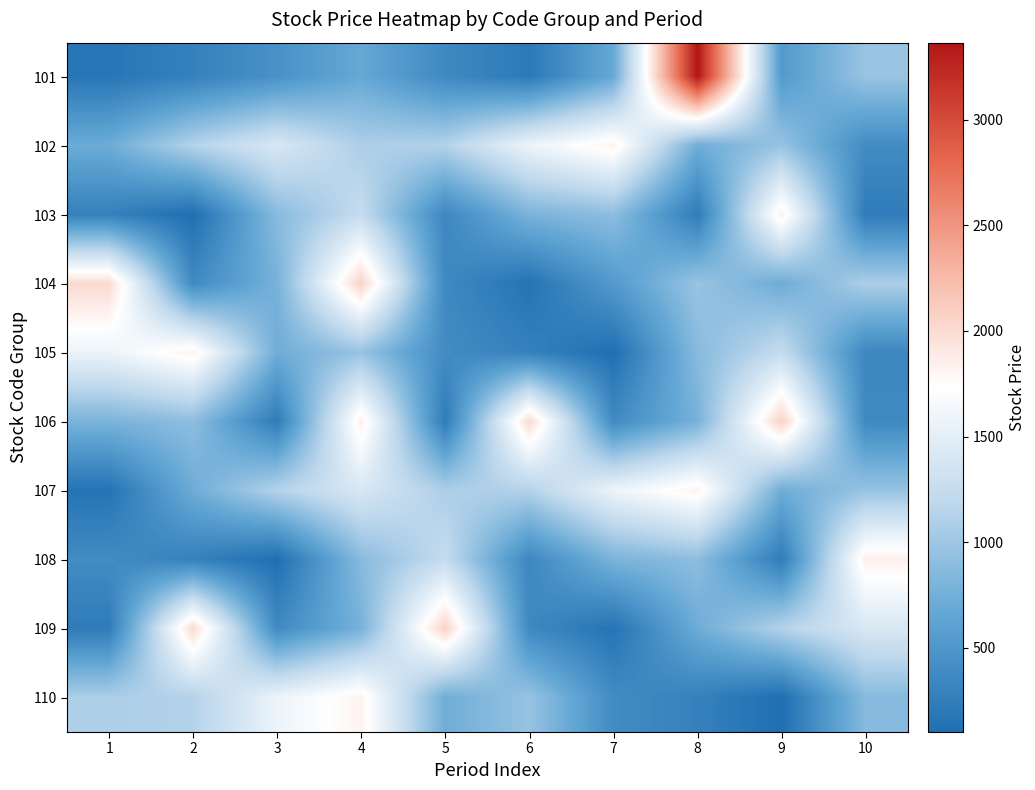

Reading right to left, transcribe all the data shown in this chart.

101: 10=974	9=534	8=3365	7=681	6=207	5=365	4=680	3=445	2=285	1=168
102: 10=390	9=963	8=734	7=1825	6=1576	5=1122	4=1085	3=1404	2=1130	1=720
103: 10=227	9=1850	8=231	7=908	6=800	5=347	4=1242	3=875	2=101	1=283
104: 10=1085	9=720	8=974	7=534	6=145	5=363	4=2076	3=778	2=375	1=2016
105: 10=347	9=1242	8=875	7=101	6=283	5=390	4=963	3=734	2=1825	1=1576
106: 10=363	9=2076	8=778	7=375	6=2016	5=227	4=1850	3=231	2=908	1=800
107: 10=963	9=734	8=1825	7=1576	6=1122	5=1085	4=1404	3=1130	2=720	1=145
108: 10=1850	9=231	8=908	7=800	6=347	5=1242	4=875	3=101	2=283	1=390
109: 10=1404	9=1130	8=720	7=145	6=363	5=2076	4=778	3=375	2=2016	1=227
110: 10=875	9=101	8=283	7=390	6=963	5=734	4=1825	3=1576	2=1122	1=1085